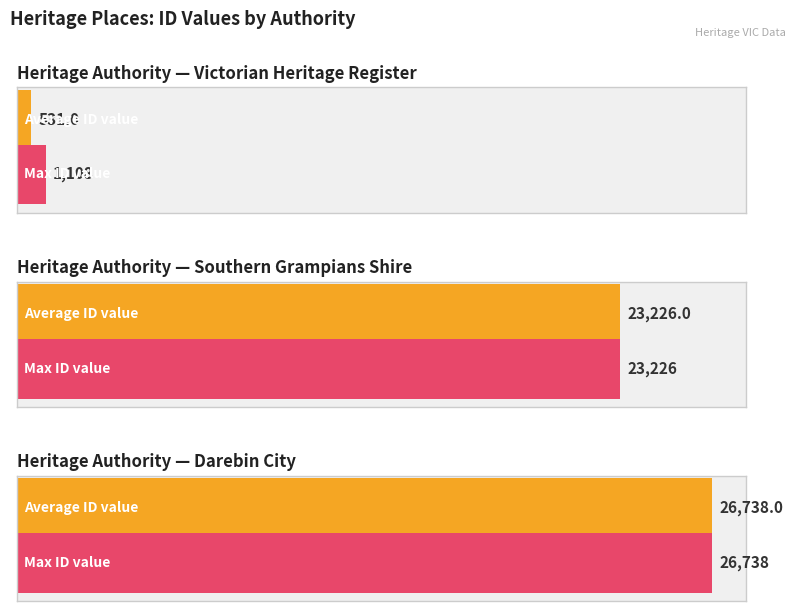

Which category has the highest value across all series?

Darebin City